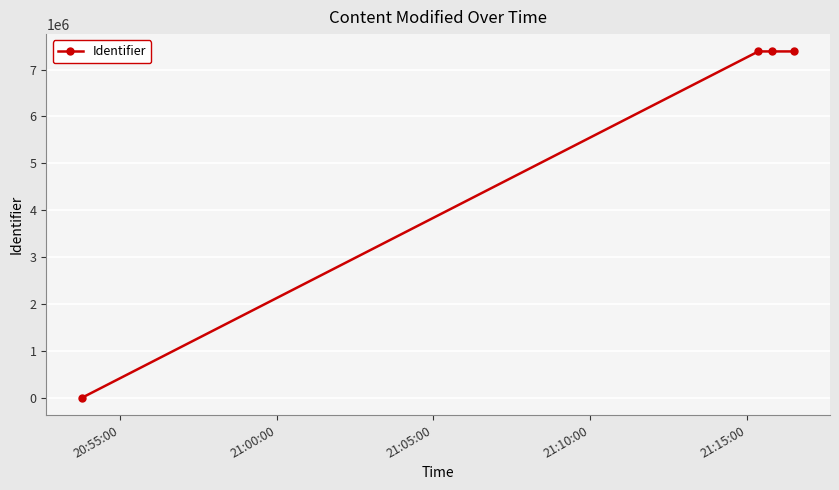

What is the difference between the second highest and second lowest values?

2